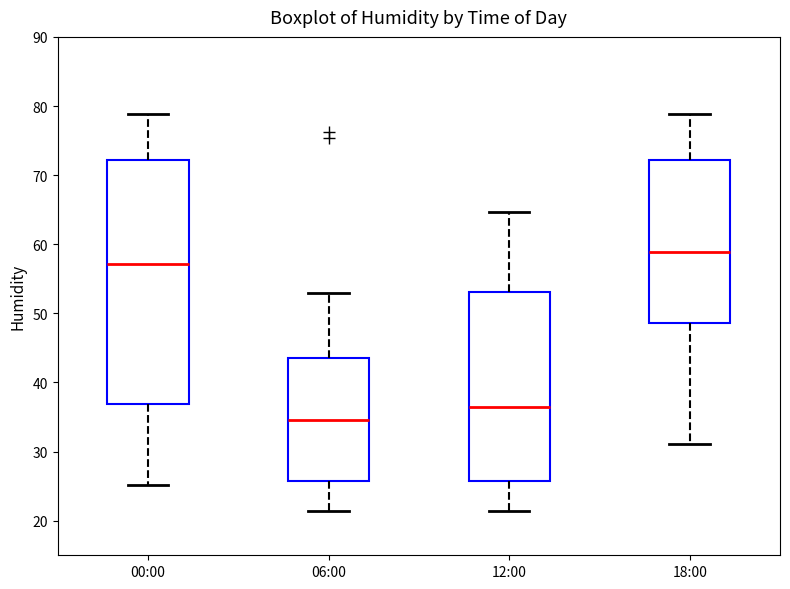

Which box is the tallest, from its lower edge to its upper edge?

00:00